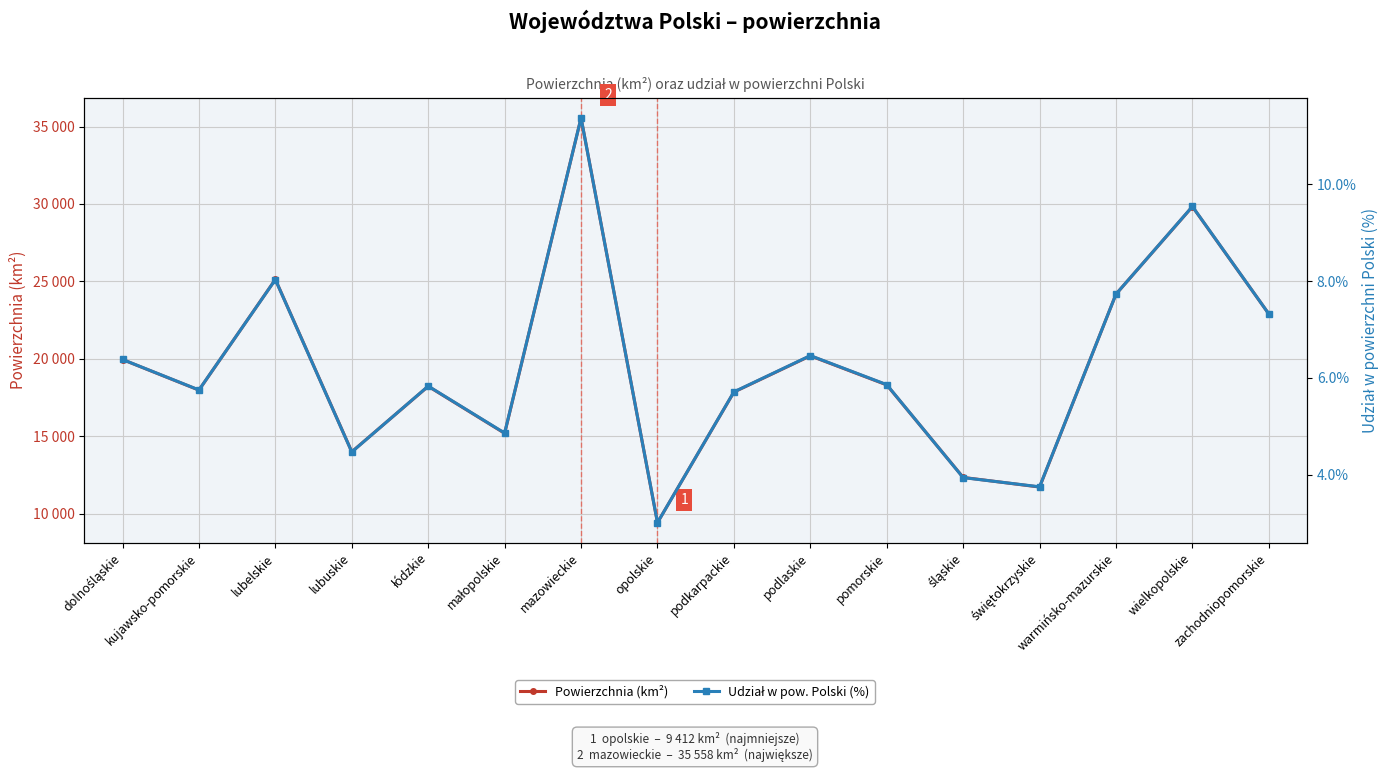

At which label is Udział w pow. Polski (%) closest to 7?

zachodniopomorskie